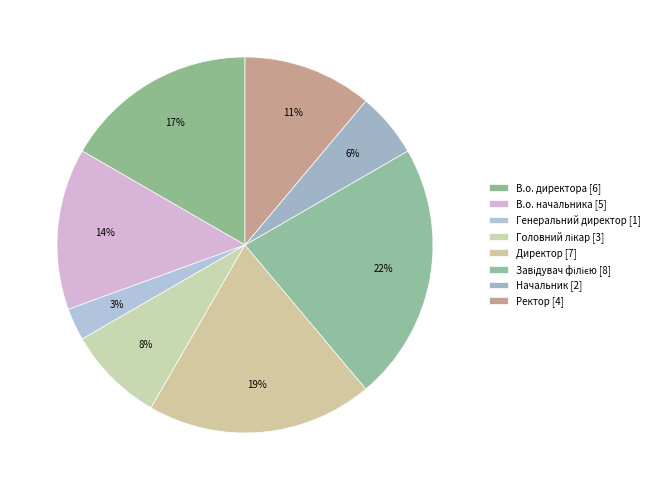

Is Ректор the majority of the pie?

No